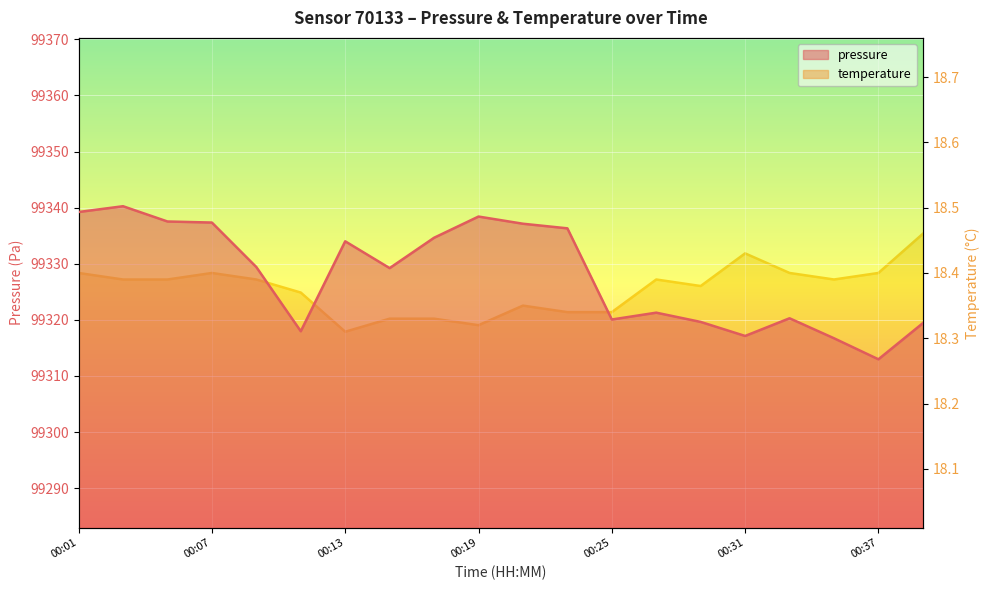

True or false: pressure has a value of 99313.0 at 00:37.

True